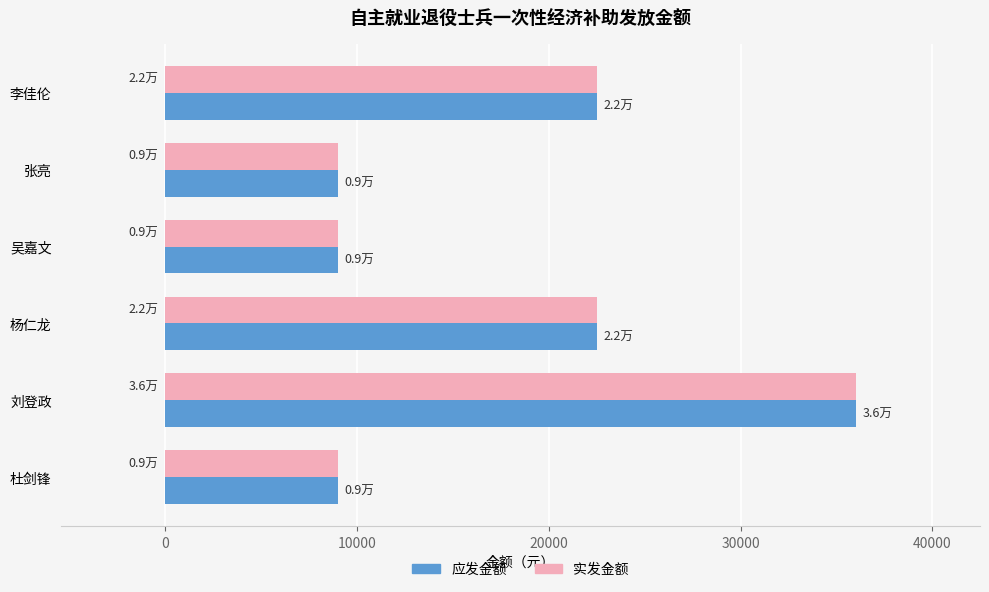

What is the average value of the 应发金额 series?

18000